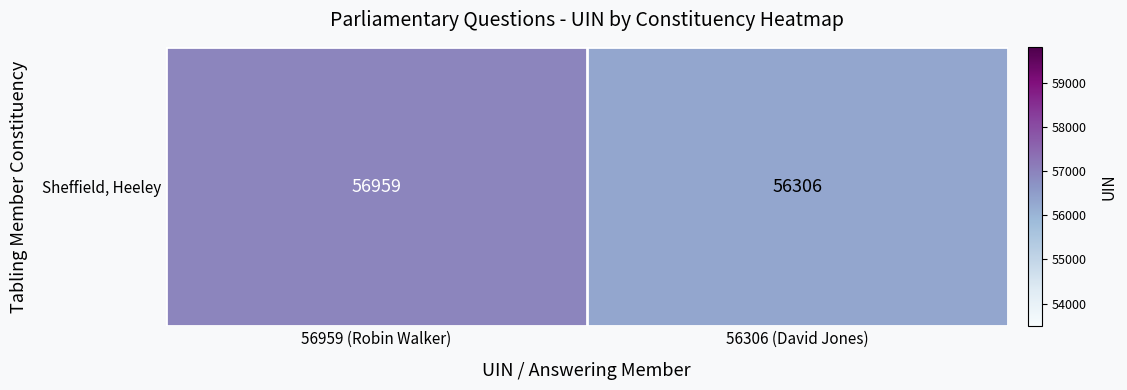

What is the smallest value displayed?

56306